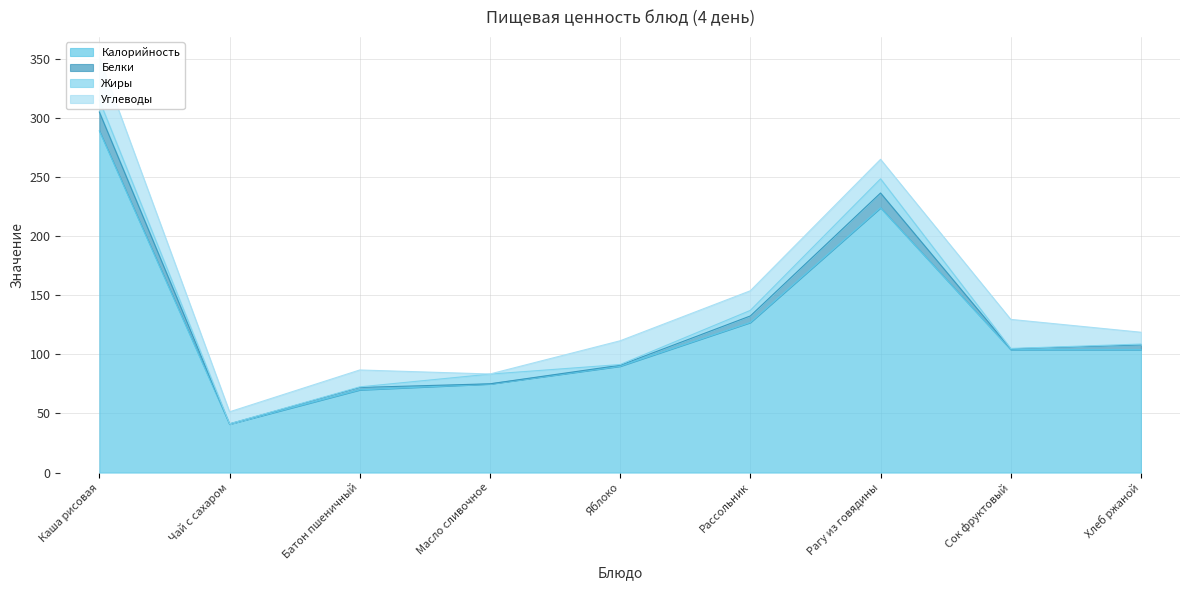

Between Хлеб ржаной and Батон пшеничный, which is larger?

Хлеб ржаной